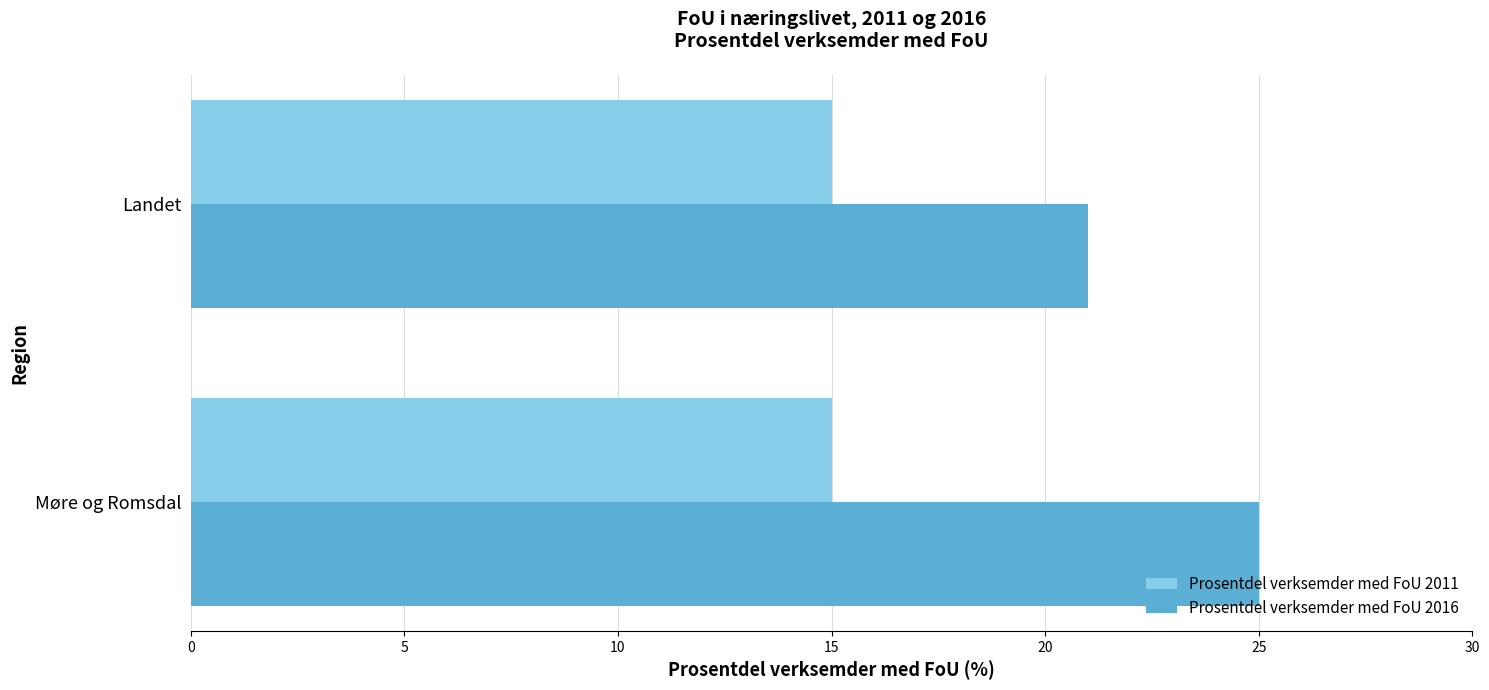

Which series has the widest spread of values?

Prosentdel verksemder med FoU 2016